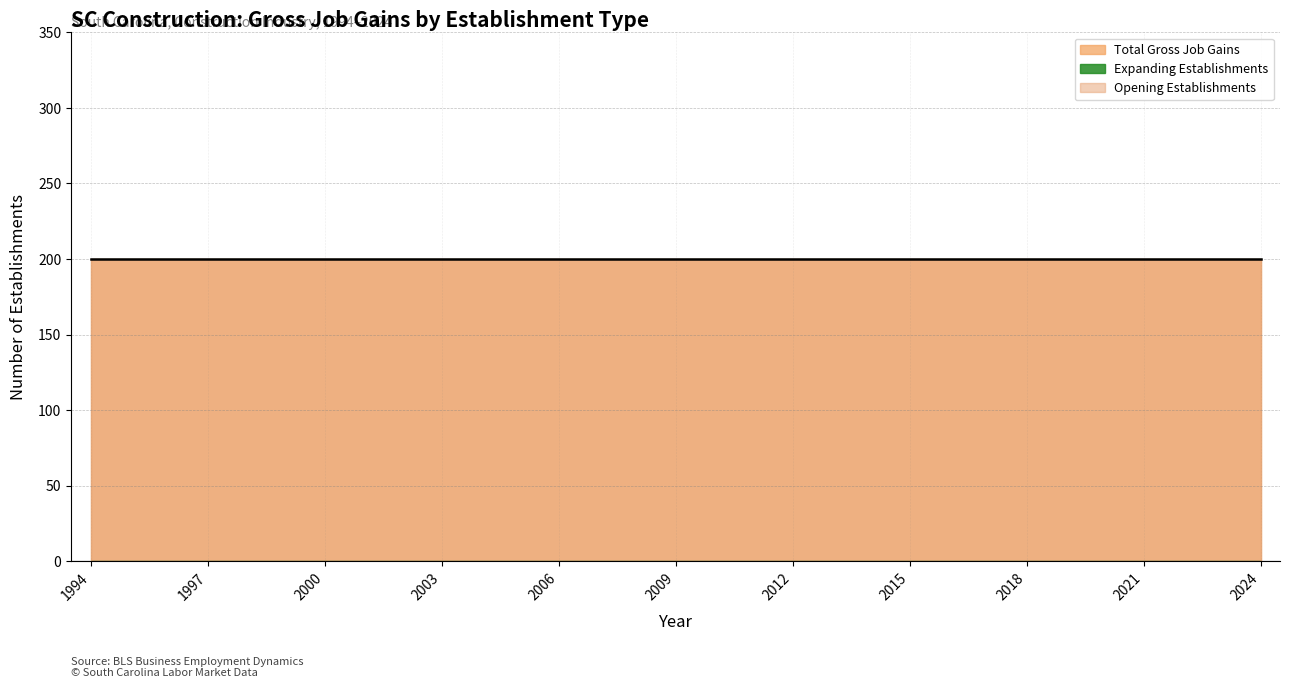

True or false: Opening Establishments and Total Gross Job Gains cross at least once.

False